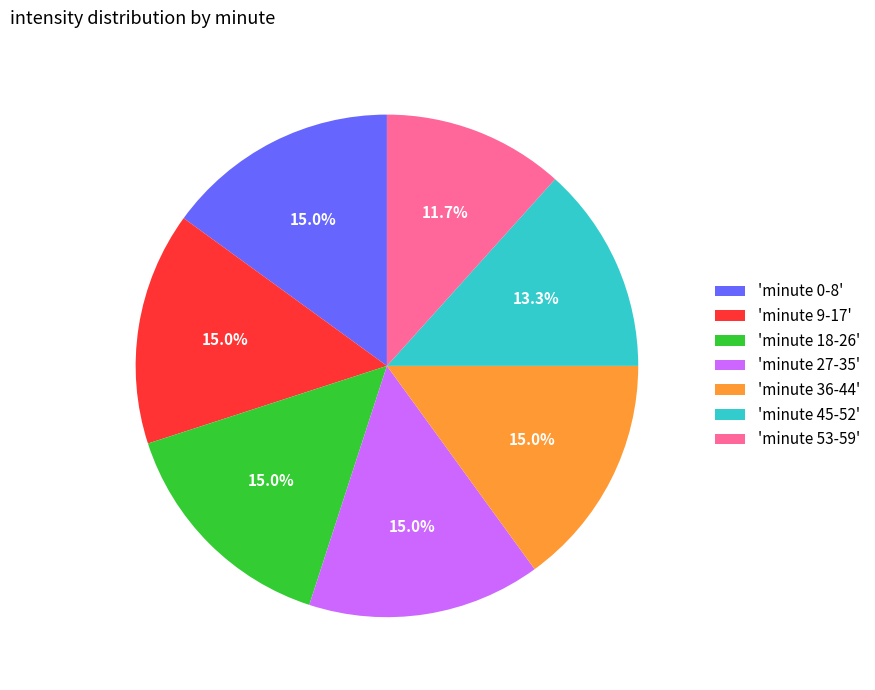

What is the ratio of the value at 'minute 27-35' to the value at 'minute 36-44'?

1.0